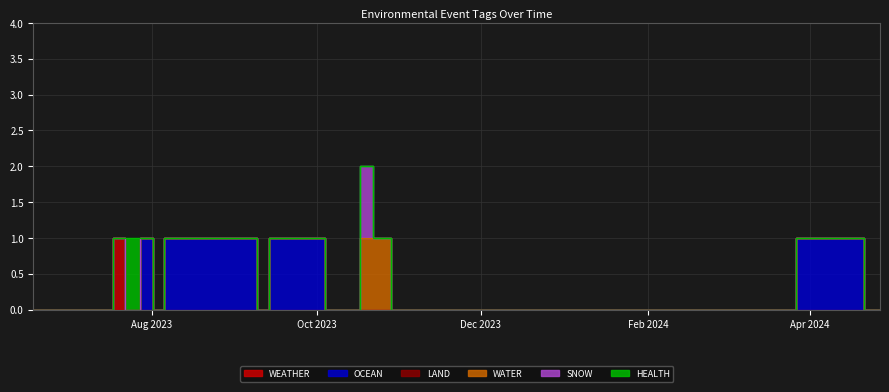

The value of WEATHER at 2023-12-12 is 0. True or false?

True